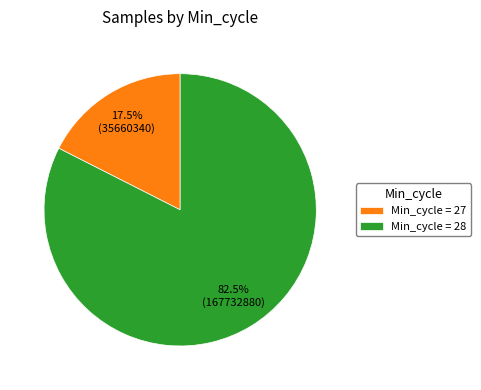

How much of the chart is everything except Min_cycle = 28?

17.5%